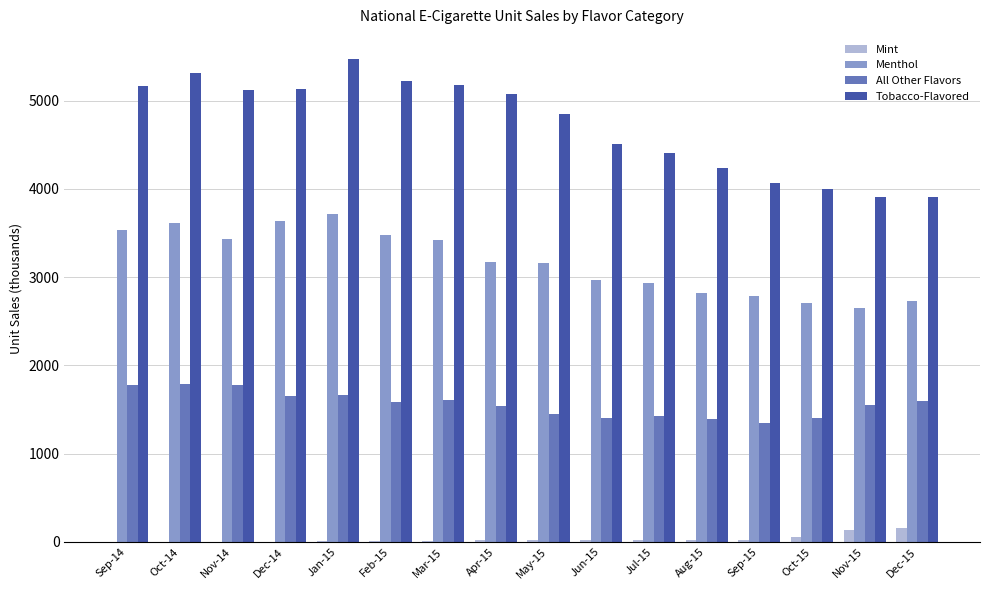

What is the sum of all All Other Flavors values?

24963.5